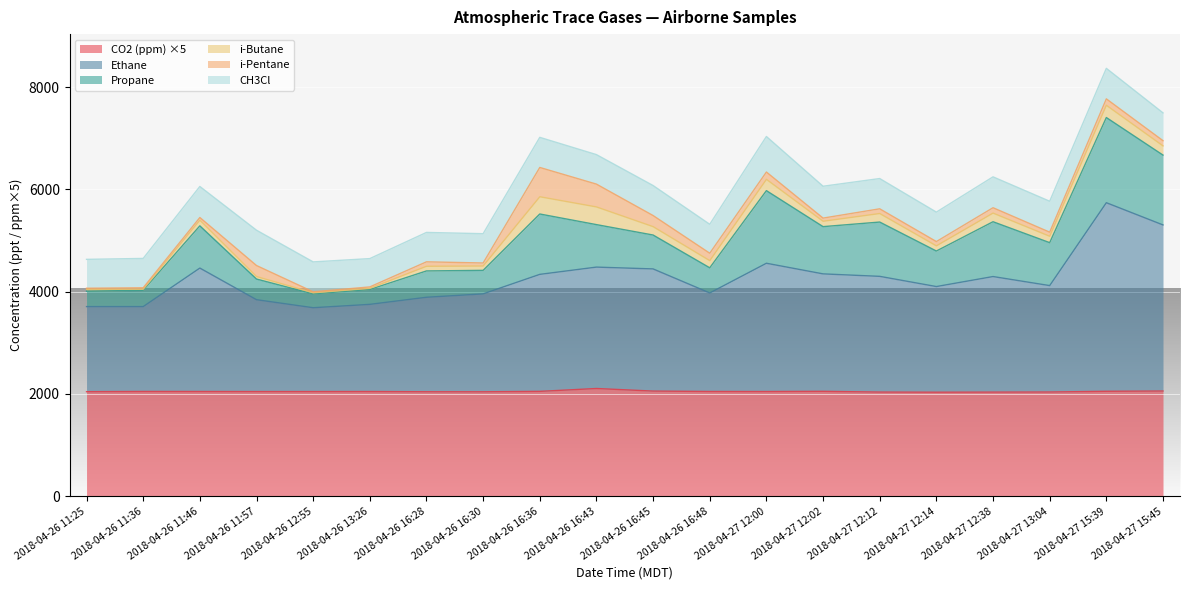

What value does the Propane series have at 2018-04-27 12:38?

1072.0